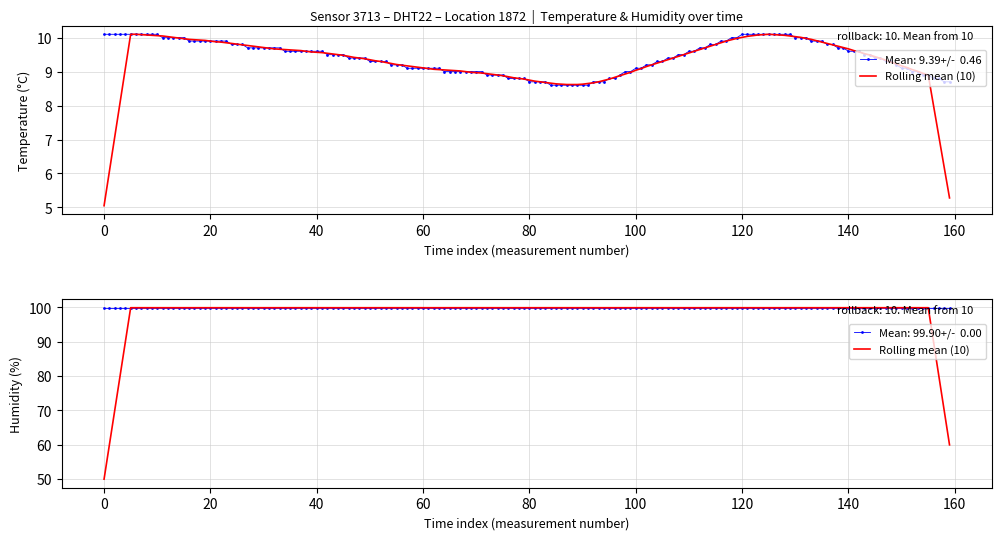

True or false: temperature has more than 1 interior local peaks.

False